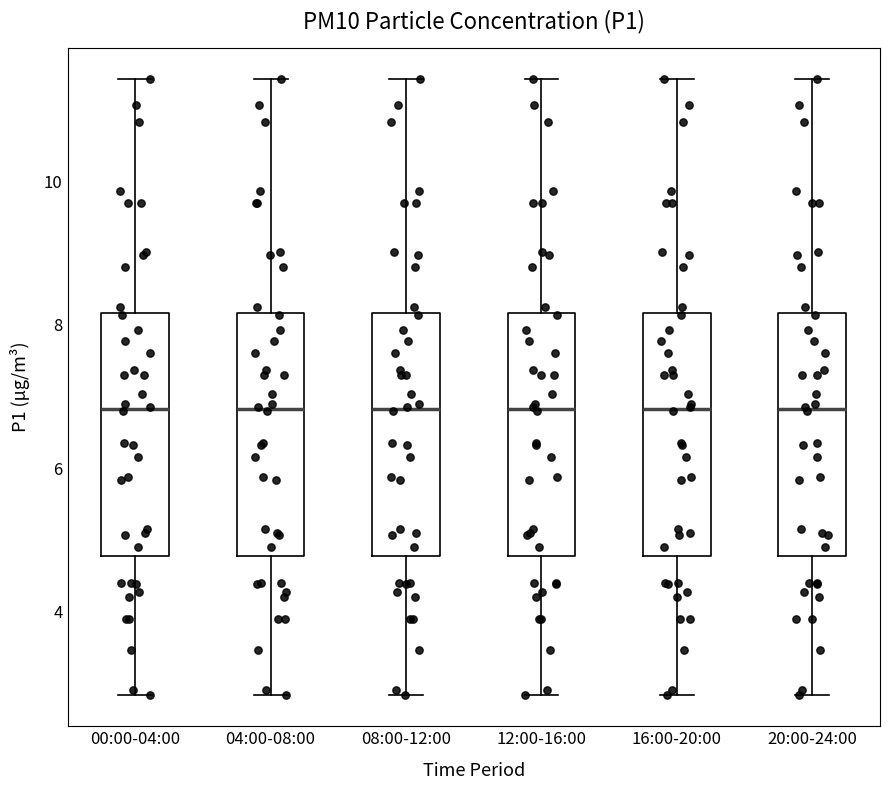

Reading left to right, transcribe this box plot: for each box, give where its median line is, the range the box spans, and where its two whiskers end, as read against the y-axis. The values are not printed on the chart, so give them approximately, as read against the axis.

00:00-04:00: median 6.8, box 4.8 to 8.2, whiskers 2.8 to 11.4
04:00-08:00: median 6.8, box 4.8 to 8.2, whiskers 2.8 to 11.4
08:00-12:00: median 6.8, box 4.8 to 8.2, whiskers 2.8 to 11.4
12:00-16:00: median 6.8, box 4.8 to 8.2, whiskers 2.8 to 11.4
16:00-20:00: median 6.8, box 4.8 to 8.2, whiskers 2.8 to 11.4
20:00-24:00: median 6.8, box 4.8 to 8.2, whiskers 2.8 to 11.4